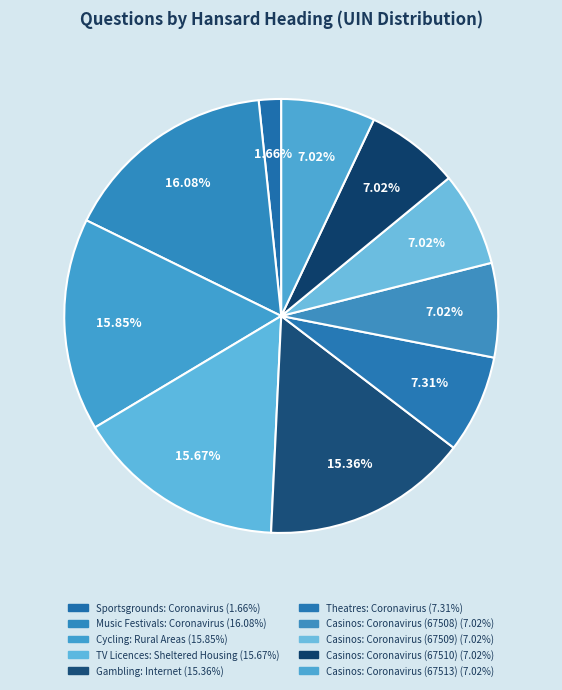

To the nearest percent, what is the difference between the largest and smallest slice percentages?

14%